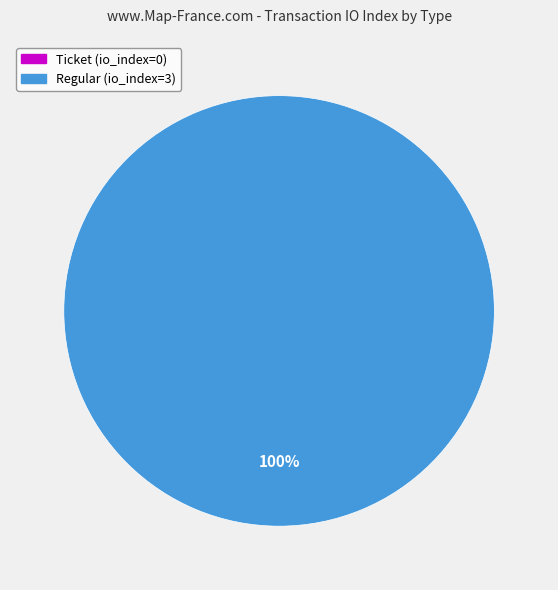

How many slices are in this pie chart?

2